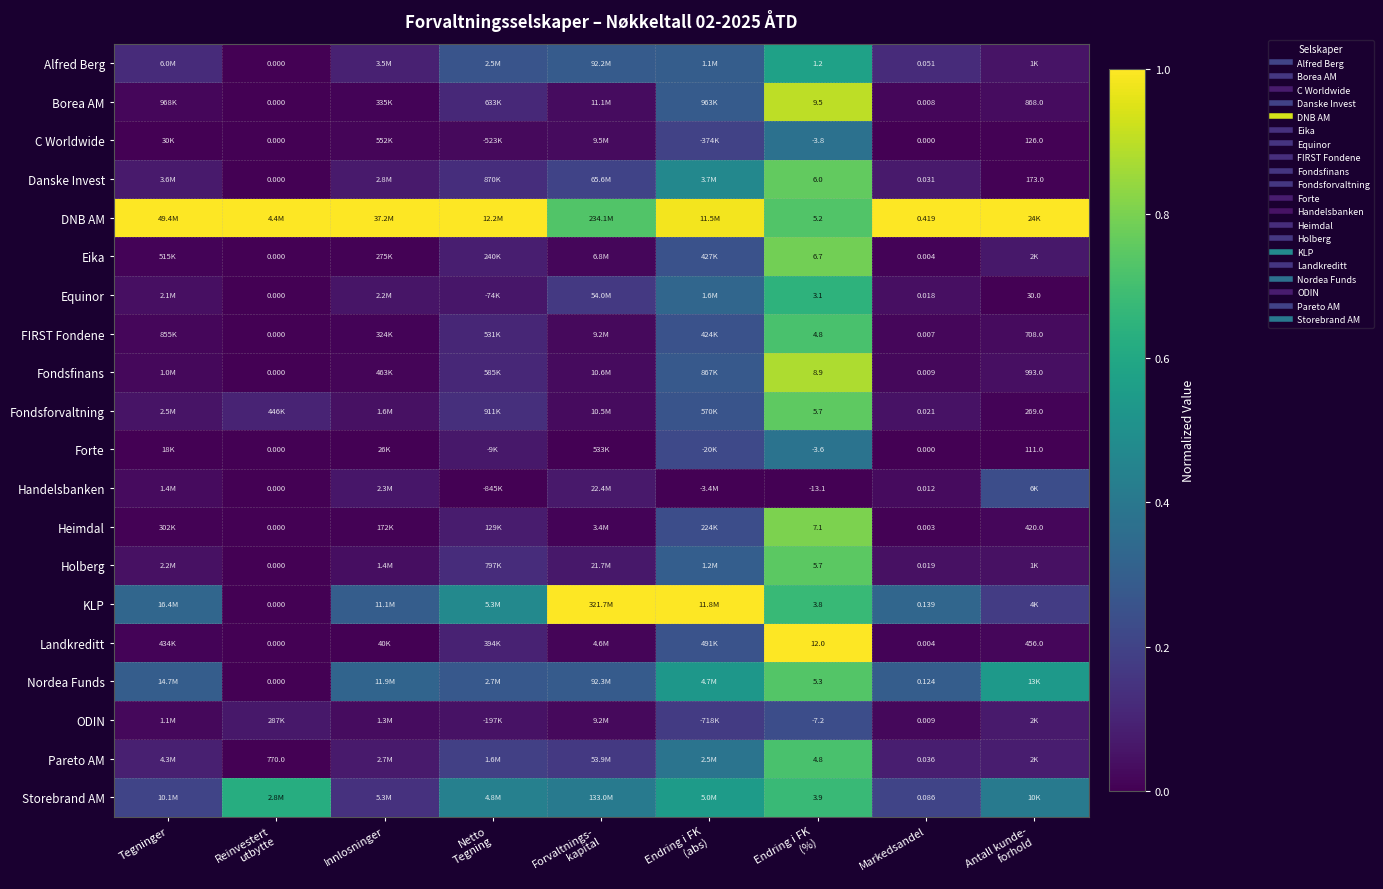

Which label corresponds to the smallest value in the chart?

Reinvestert
utbytte